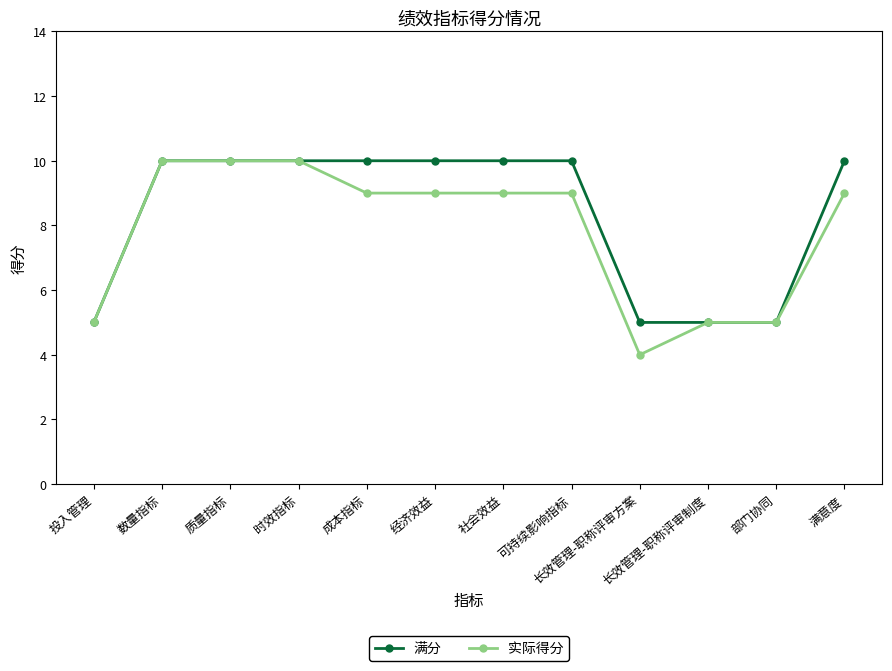

What is the spread (max minus min) of values at 成本指标?

1